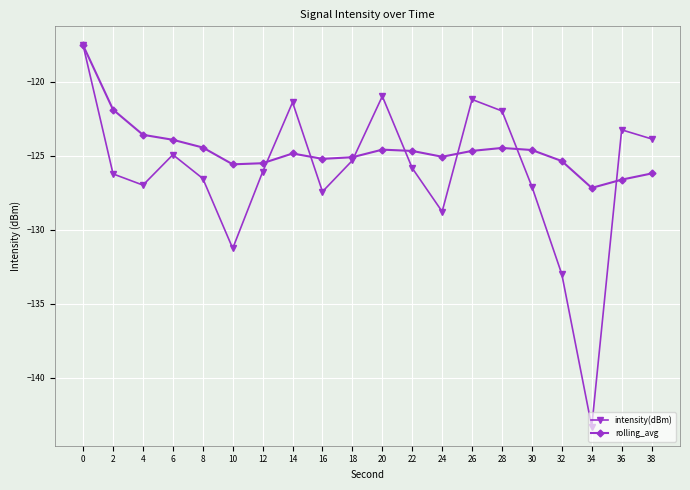

What is the sum of all rolling_avg values?

-2491.0